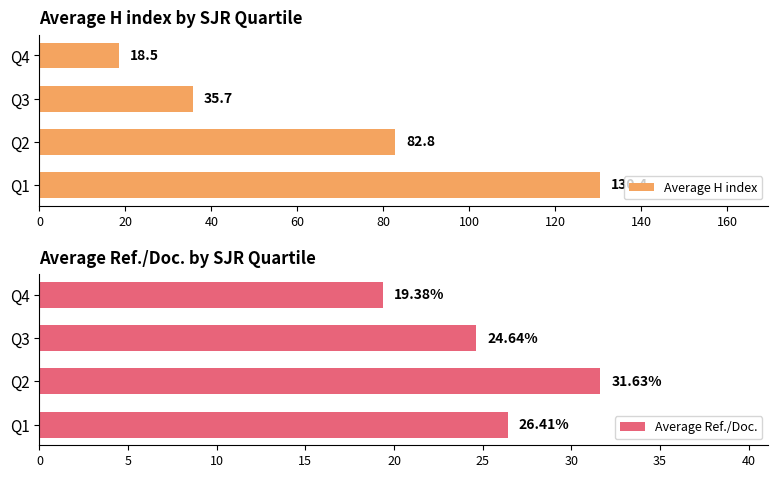

What are all the series names shown in the legend?

Average H index, Average Ref./Doc.